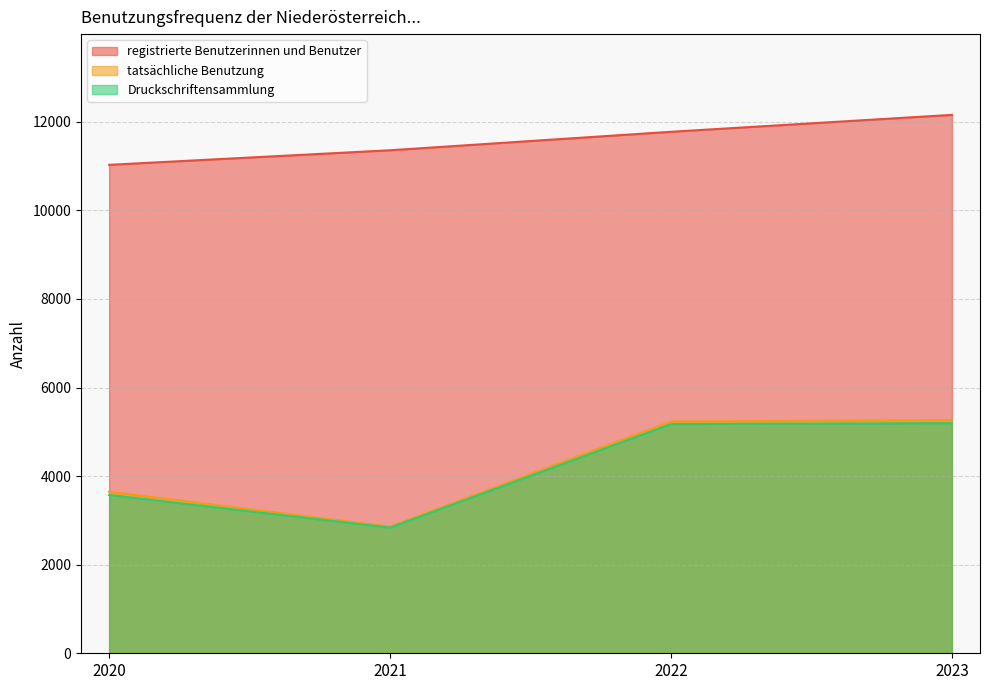

List the labels in order of Druckschriftensammlung value, smallest first.

2021, 2020, 2022, 2023